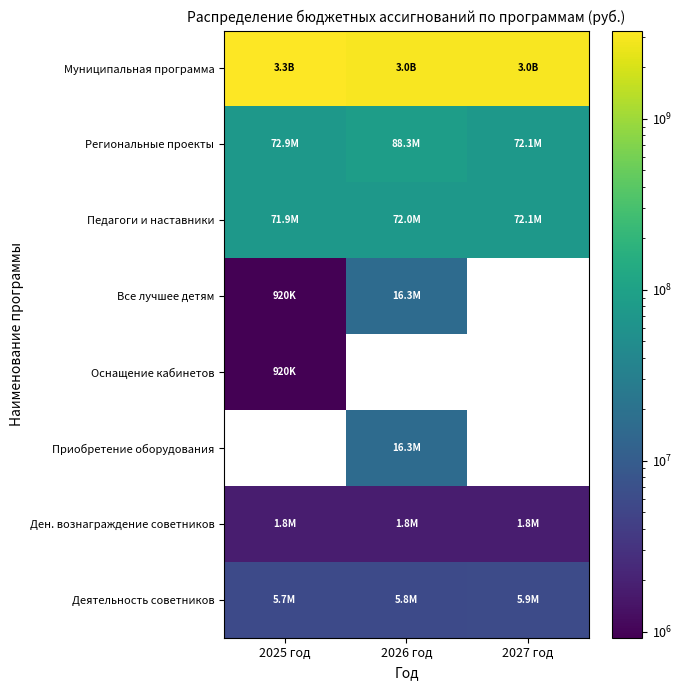

Which category has the lowest value across all series?

2025 год